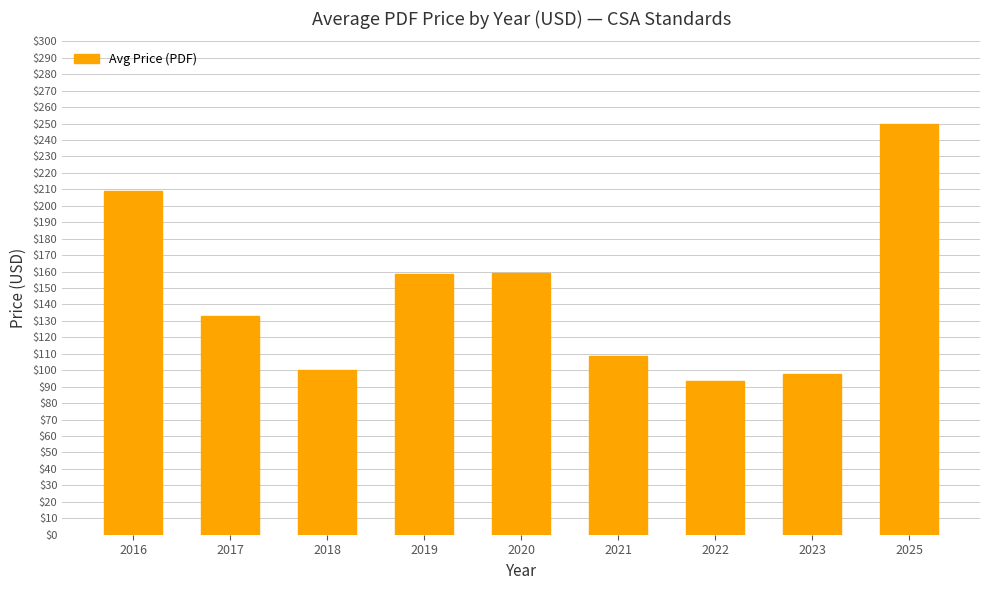

Is it true that the value at 2021 is 108.5?

True